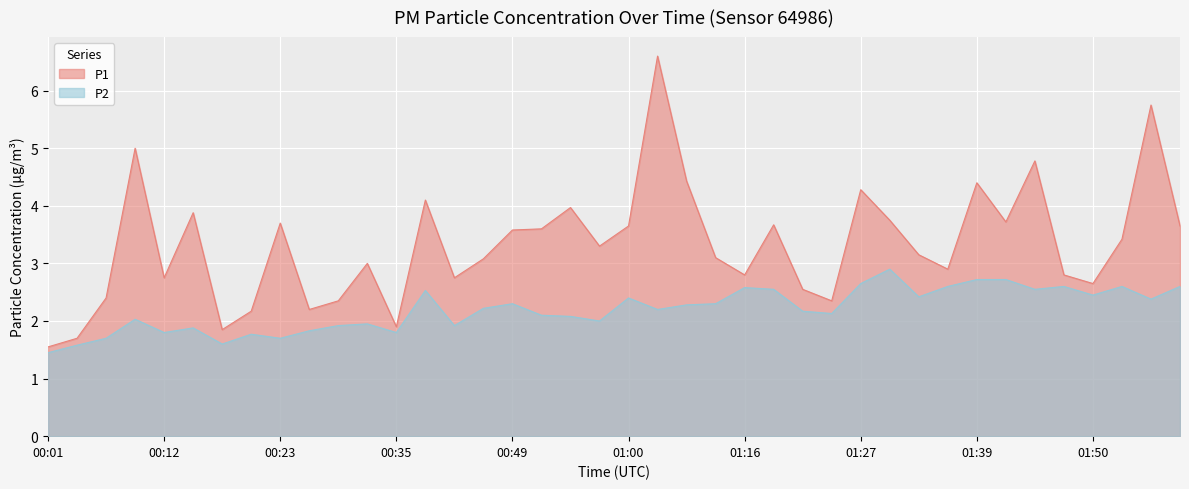

What is the total value across all series at 01:50?

5.1